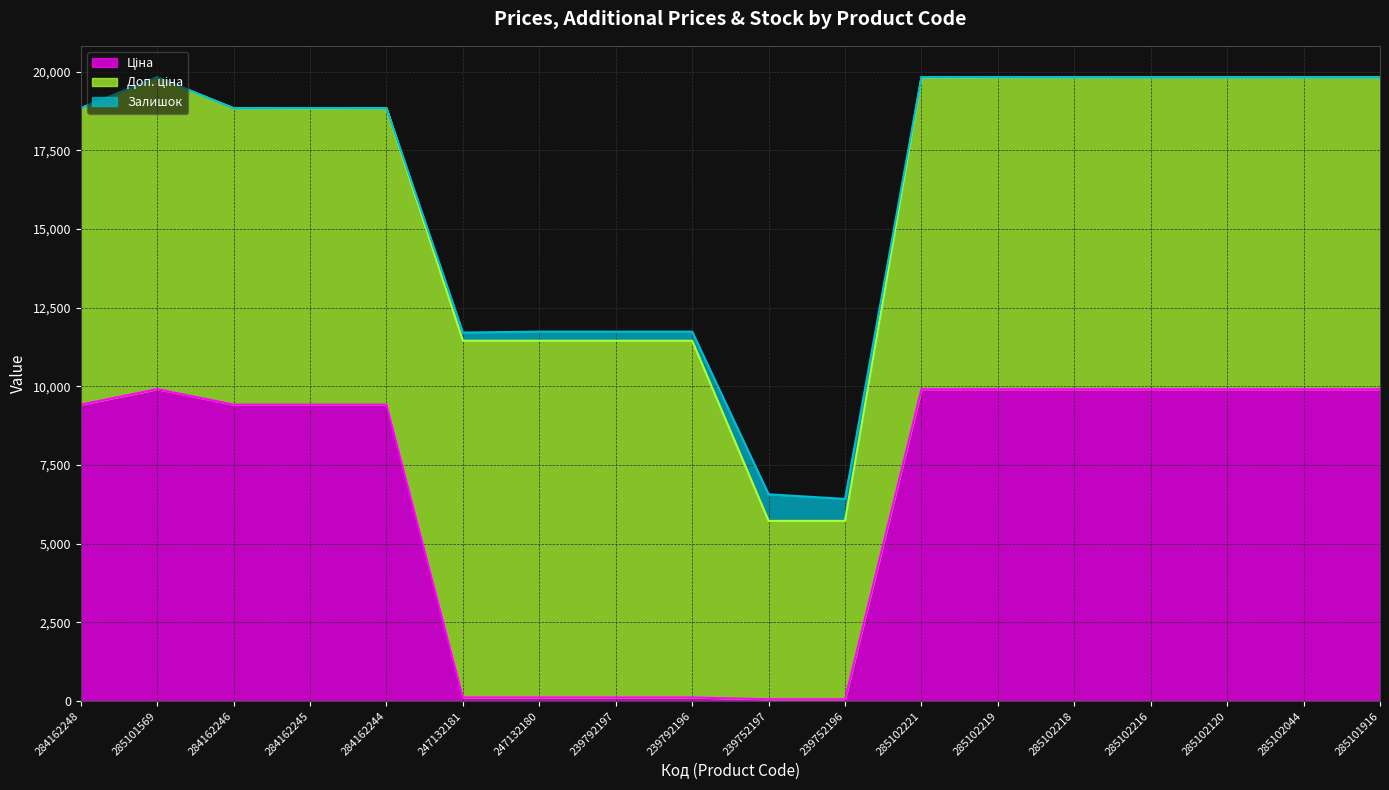

Between which two adjacent categories do Залишок and Ціна first intersect?

284162244 and 247132181